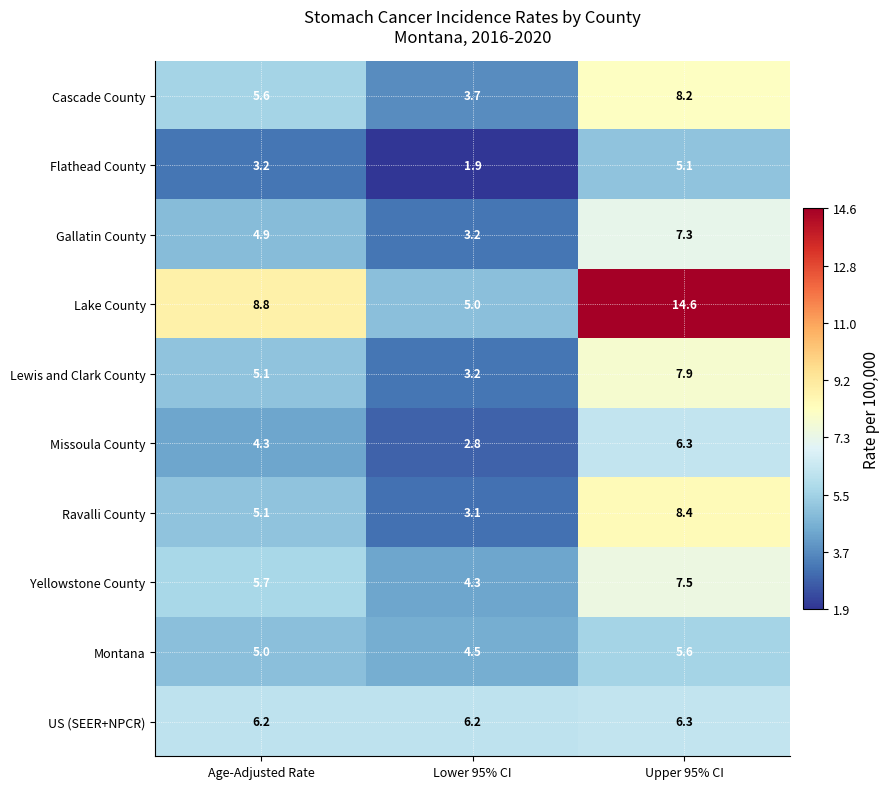

The Missoula County series shows 2.8 at Lower 95% CI. True or false?

True